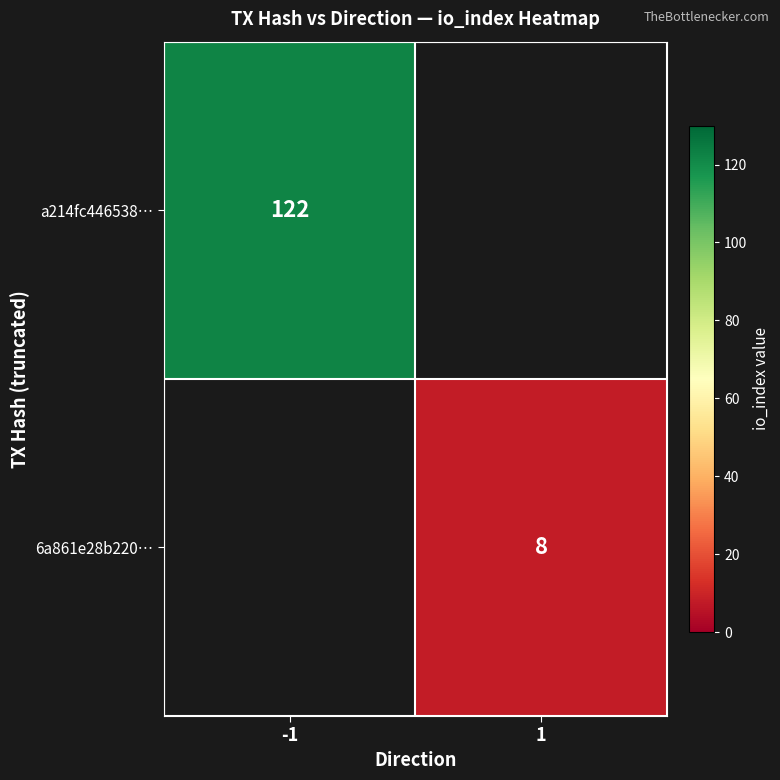

Count the number of categories in the chart.

2